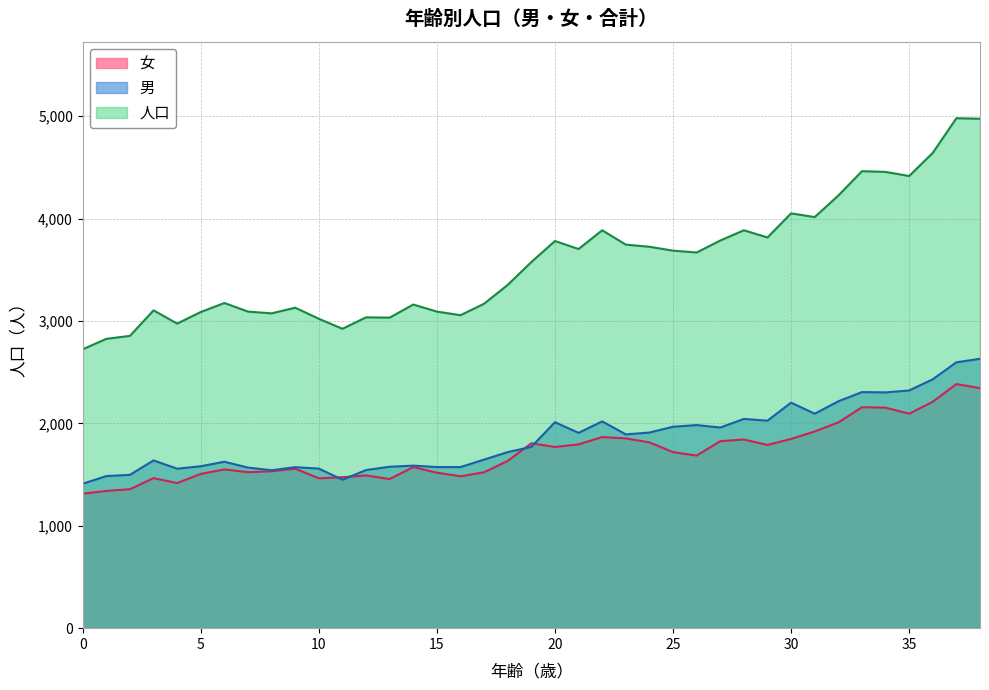

How many values in the 男 series exceed 1770?

19